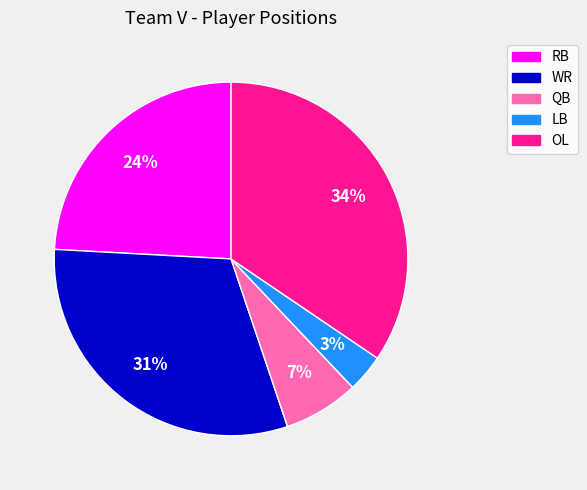

Between OL and RB, which is larger?

OL